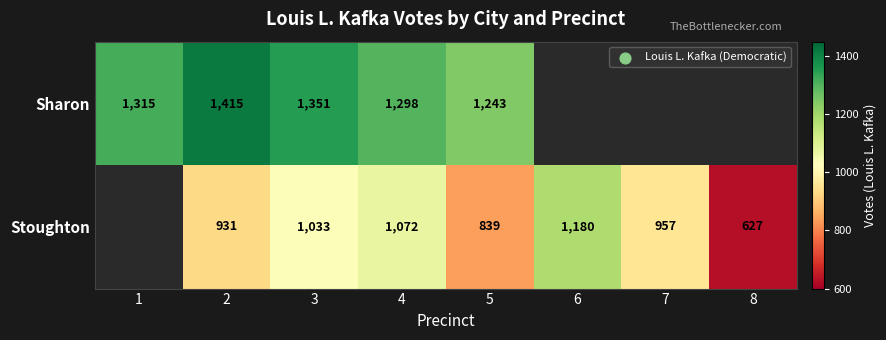

How many categories are shown in the chart?

8